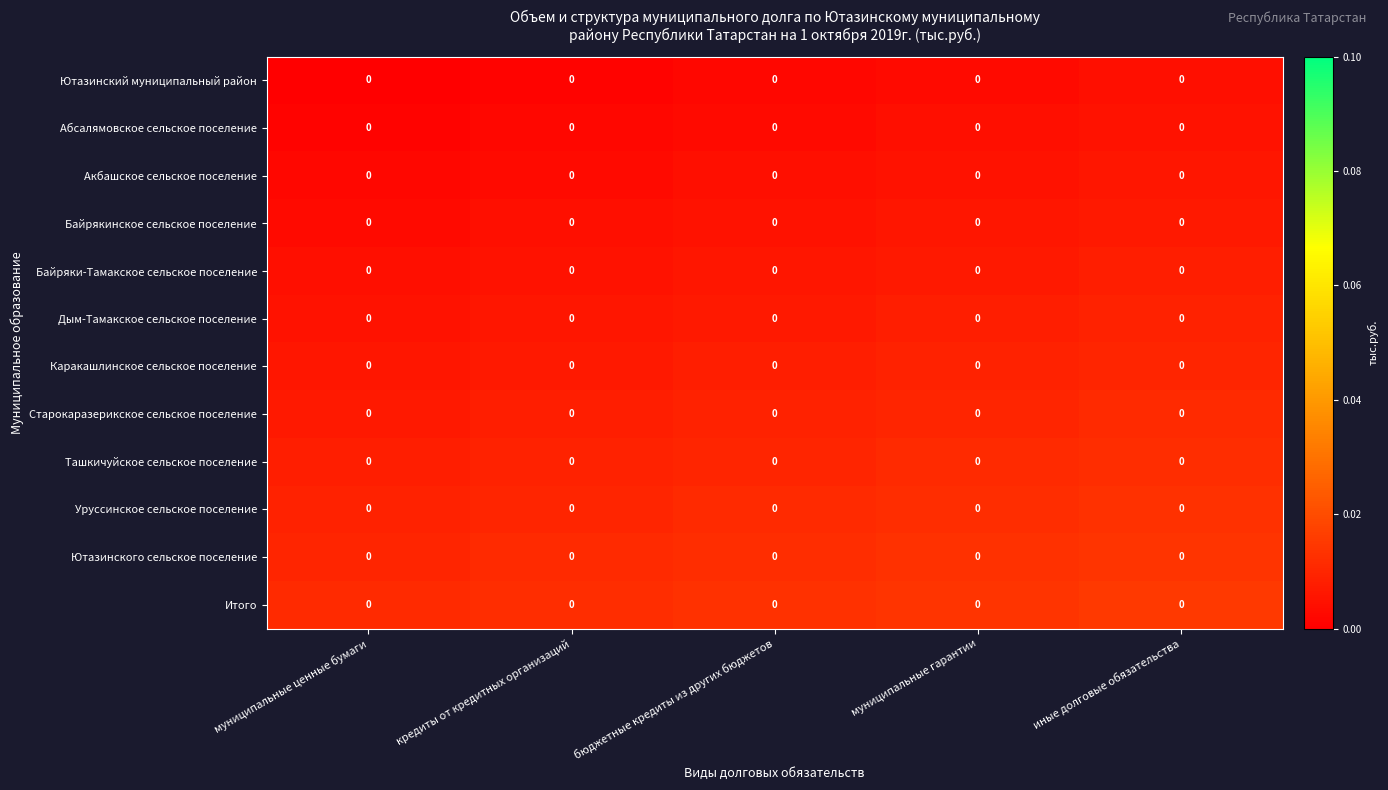

How many Ютазинский муниципальный район values are between 0 and 1?

5